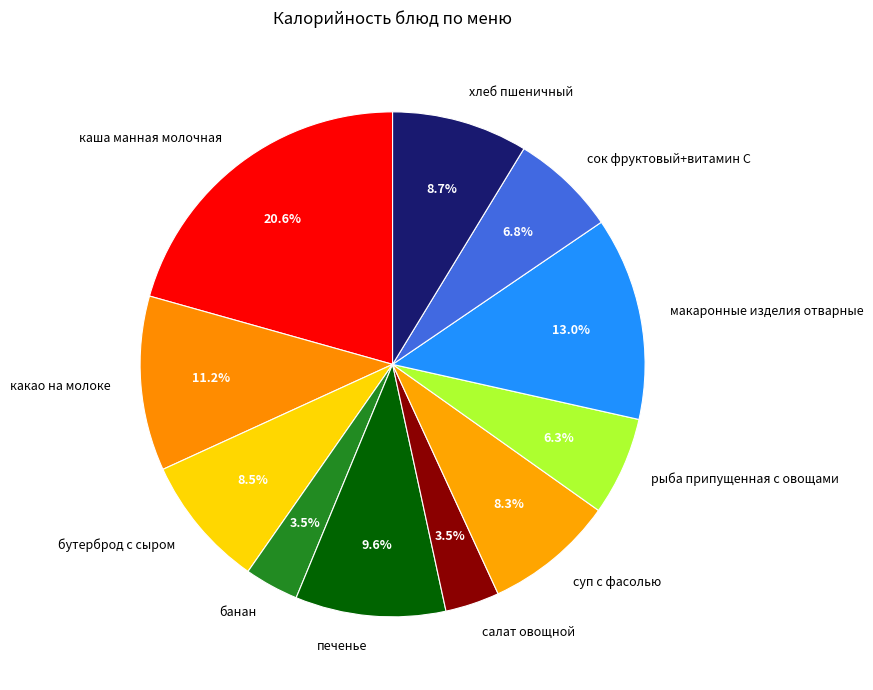

Approximately how many times larger is the value at макаронные изделия отварные compared to хлеб пшеничный?

1.5